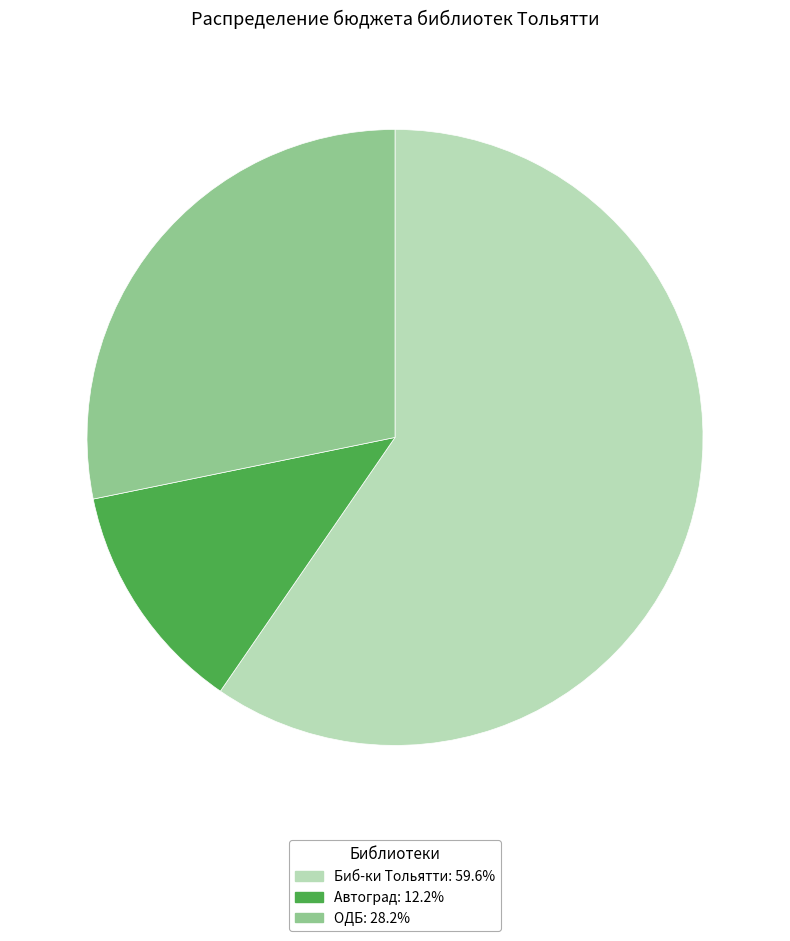

What is the smallest slice in the pie chart?

Автоград